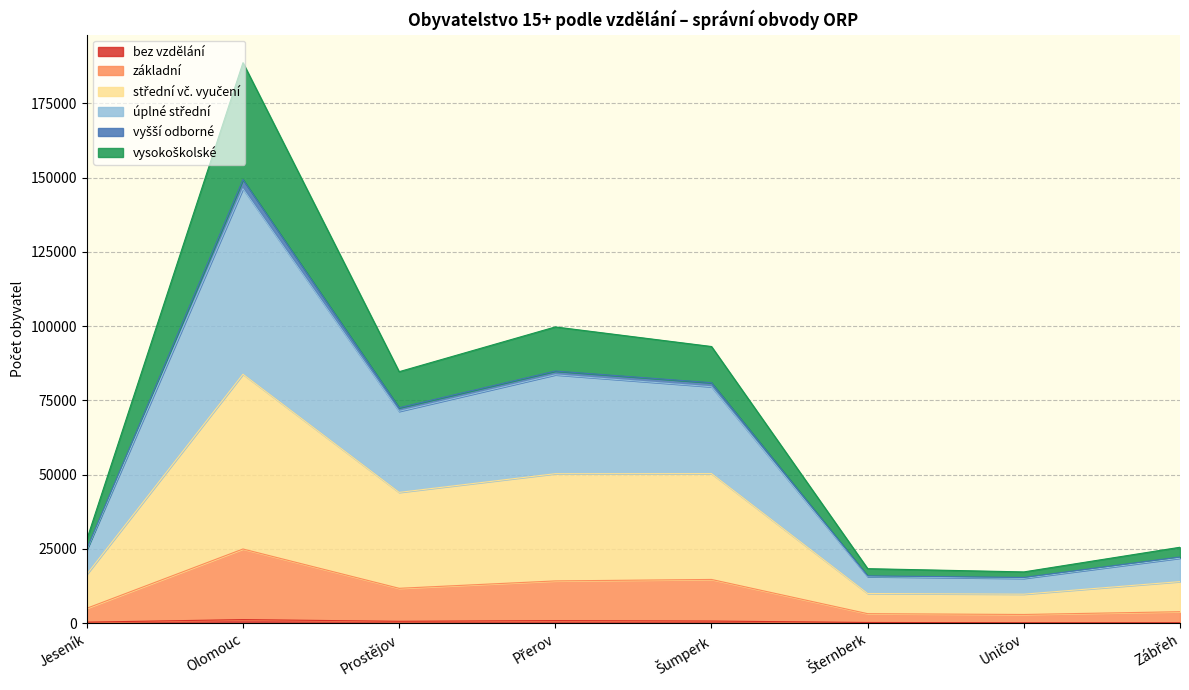

Is it true that úplné střední equals 41564 at Jeseník?

False